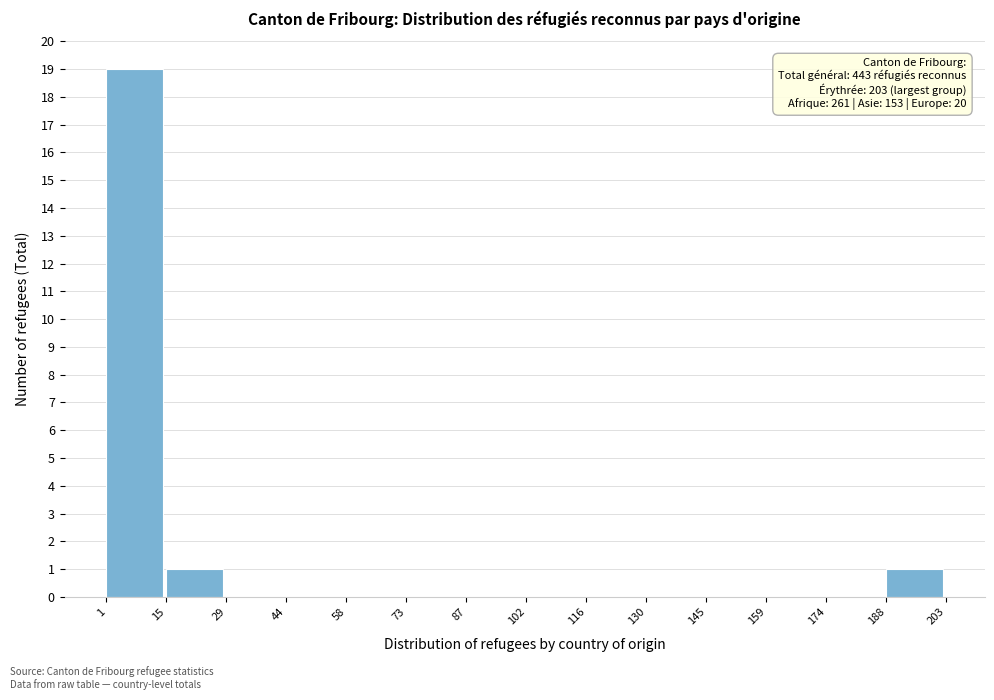

Which range on the x-axis has the tallest bar?

1 to 15